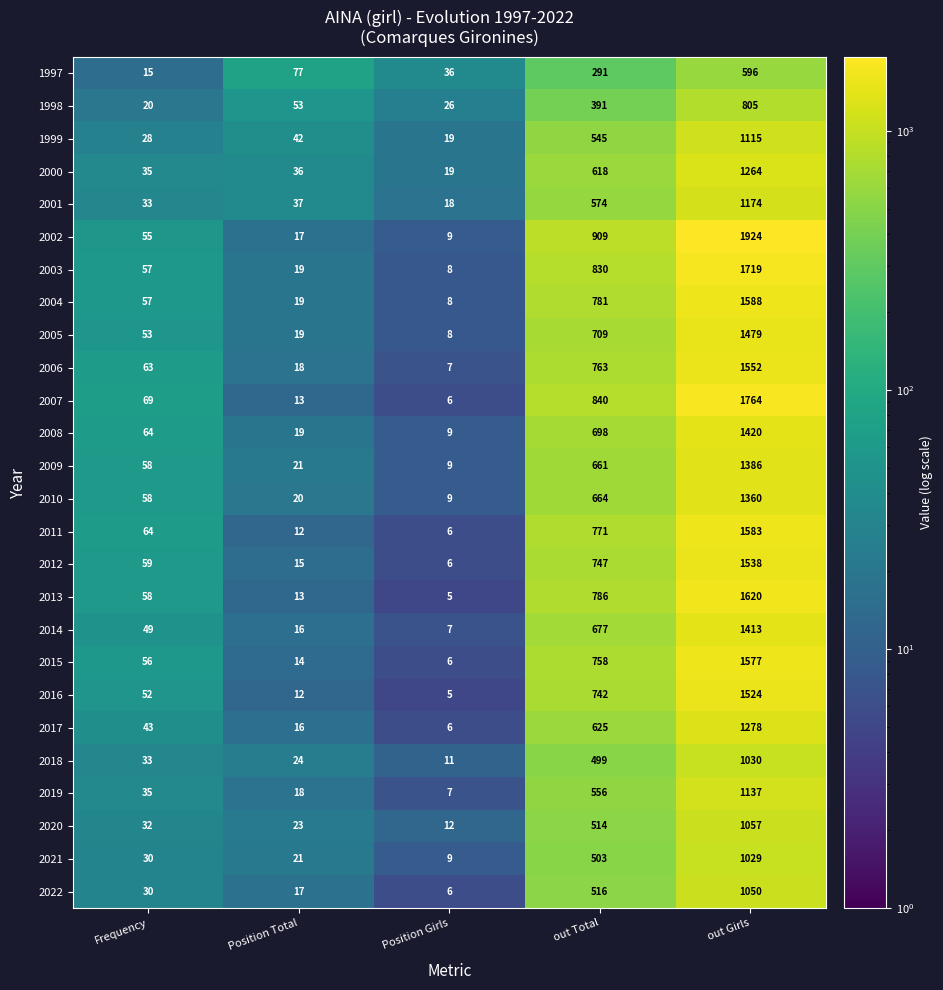

What is the average value of the 2002 series?

583